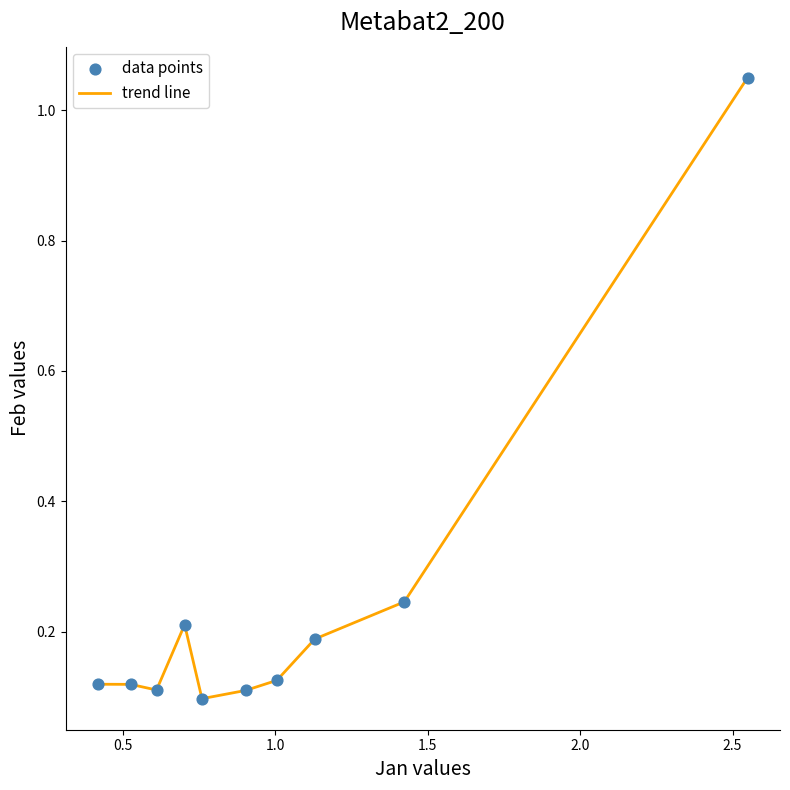

Is this an area chart (filled region under the line)?

No